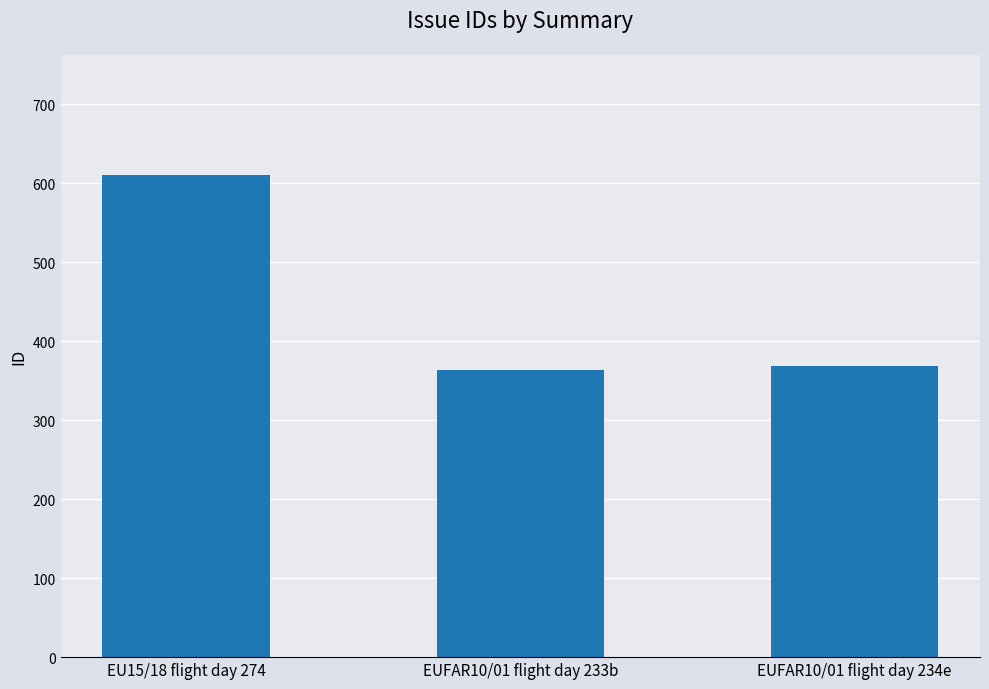

What is the minimum value shown in the chart?

363